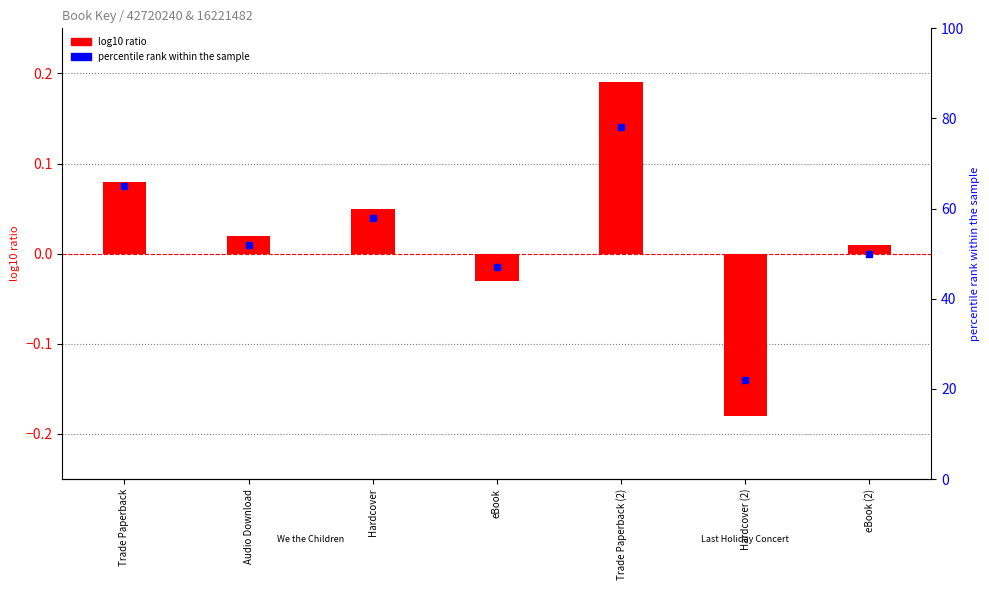

How many bars are there in total?

7